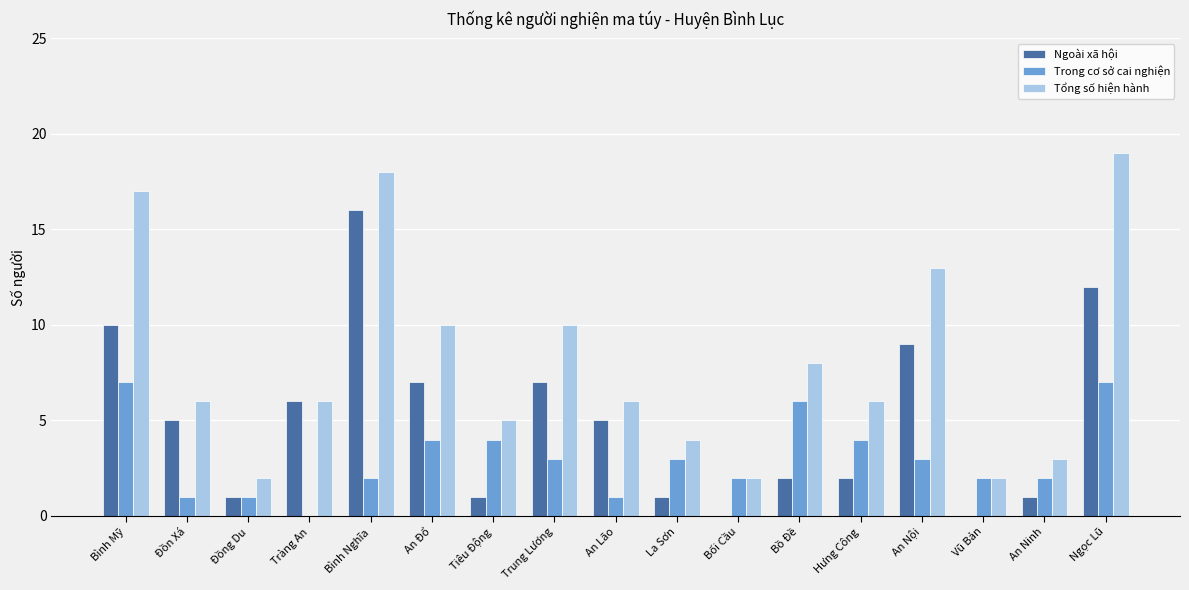

How many categories are shown in the chart?

17